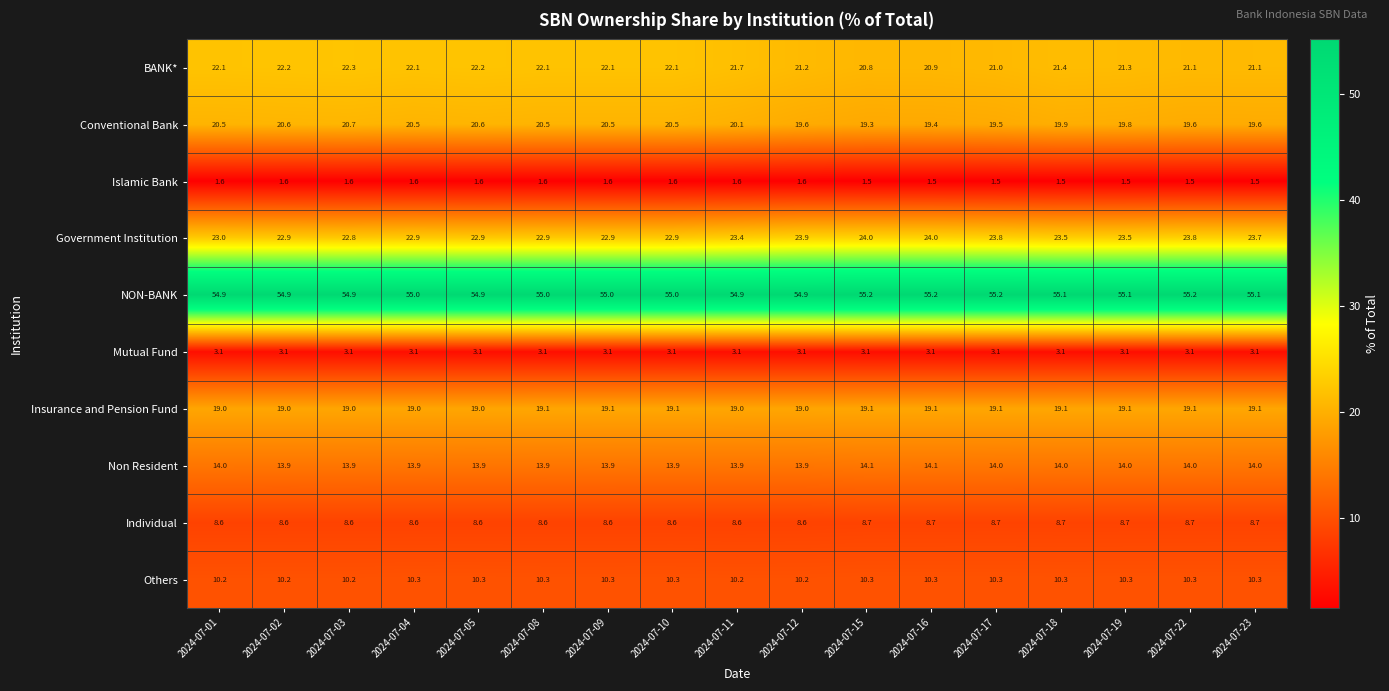

Count the Non Resident values in the range 13 to 14.

15